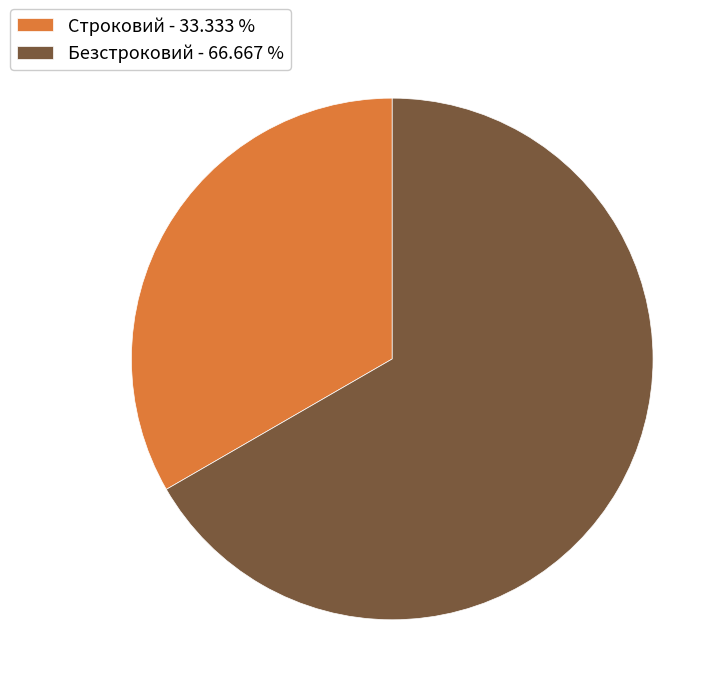

Does Строковий - 33.333 % account for over 50% of the chart?

No